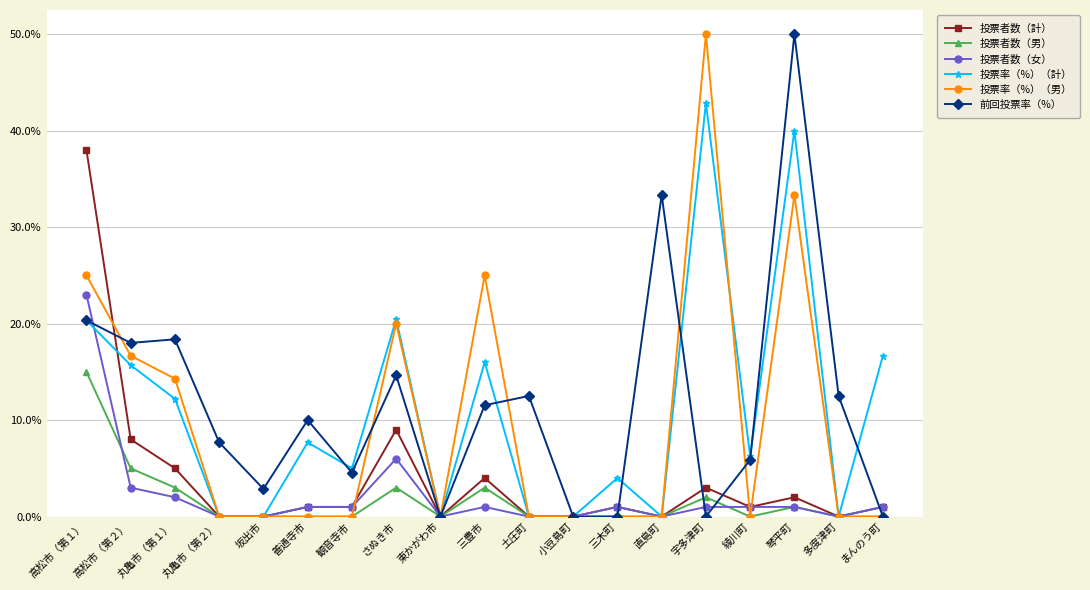

Which category has the highest value in the 投票率（%）（男） series?

宇多津町